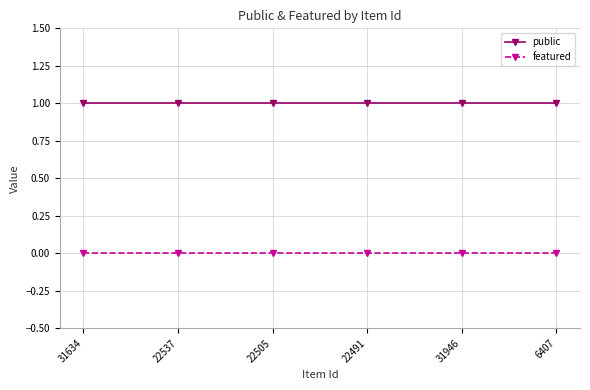

At which label does featured reach its minimum?

31634